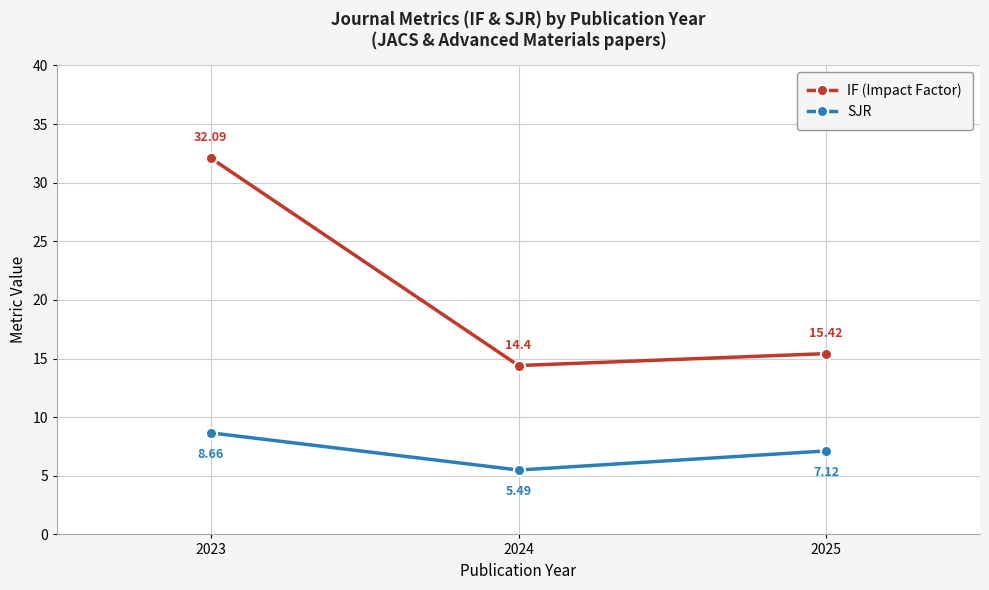

What is the minimum value shown in the chart?

5.5